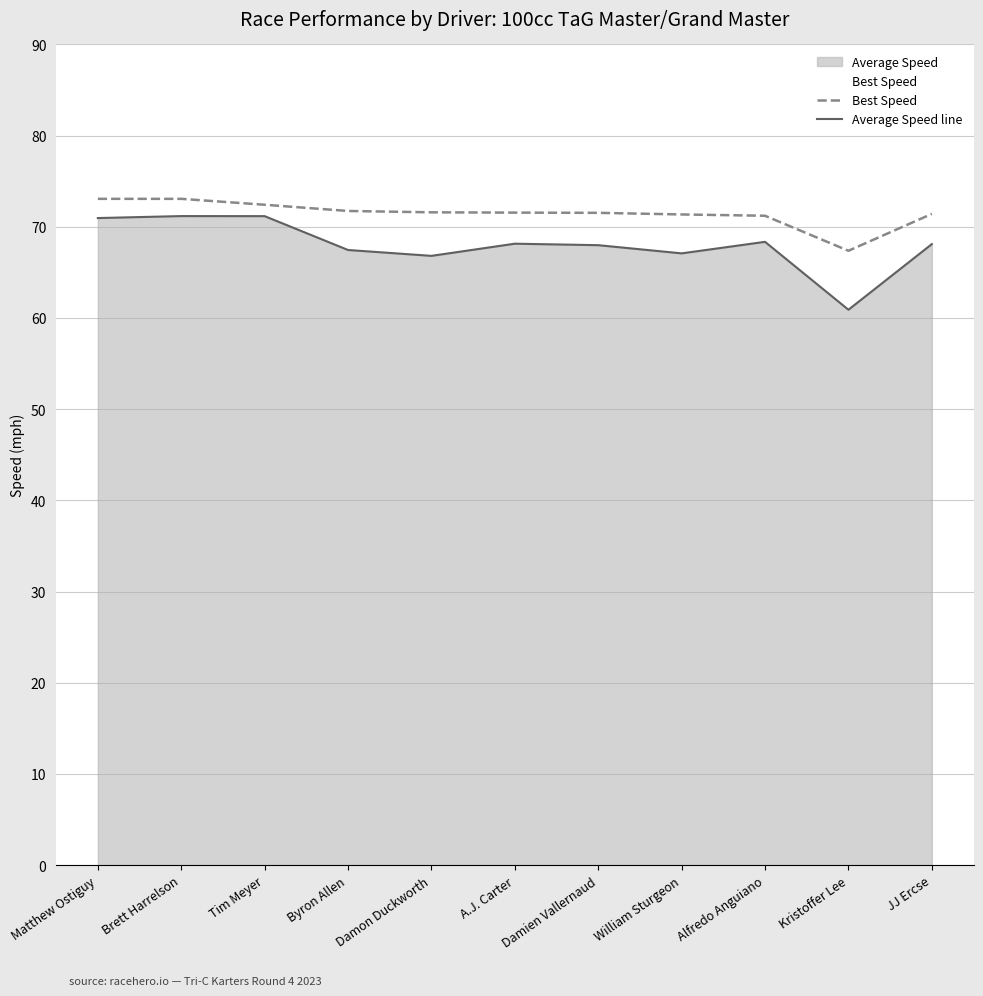

What is the minimum value for Average Speed line?

60.9